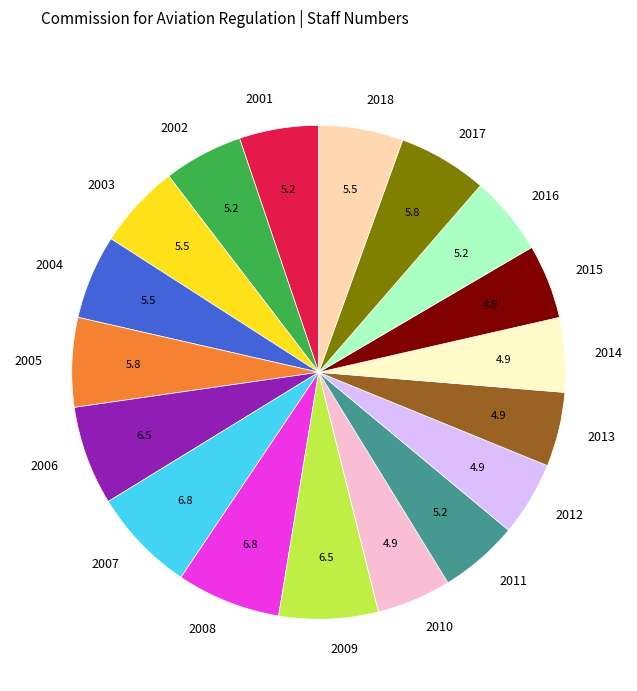

Combined, do 2008 and 2013 account for over 50%?

No